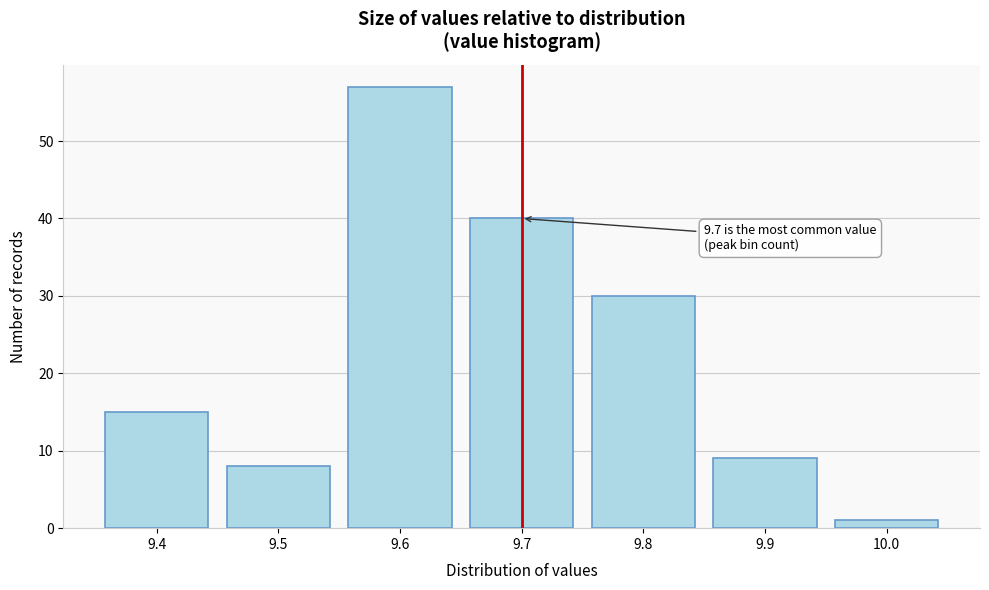

Reading right to left, what are all the values shown in this chart?

1	9	30	40	57	8	15